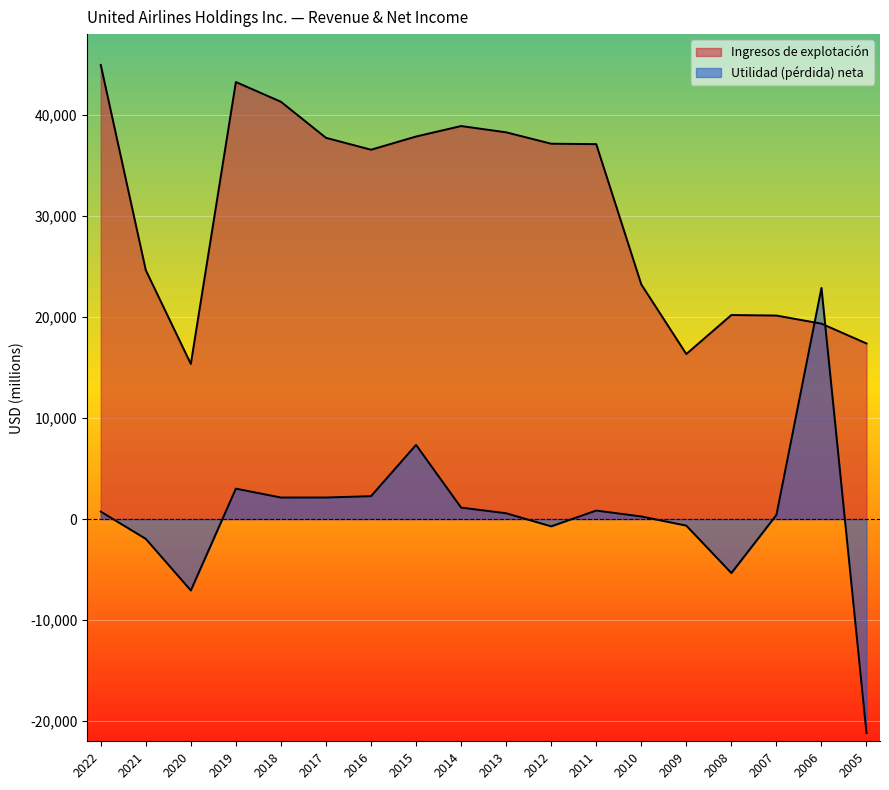

True or false: Ingresos de explotación has more than 0 points higher than both neighbors.

True